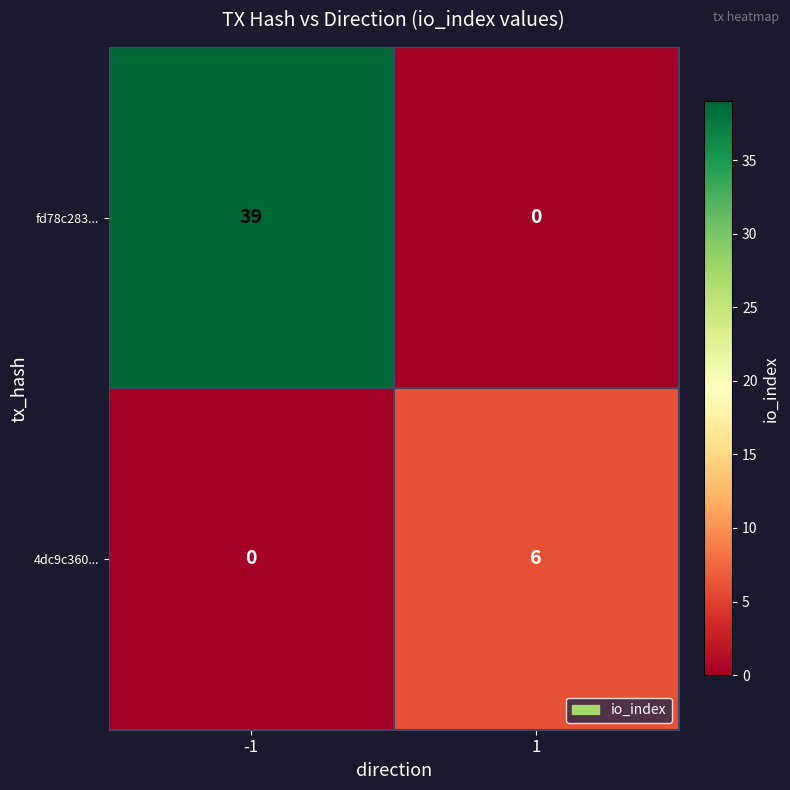

The value of fd78c283... at -1 is 61. True or false?

False